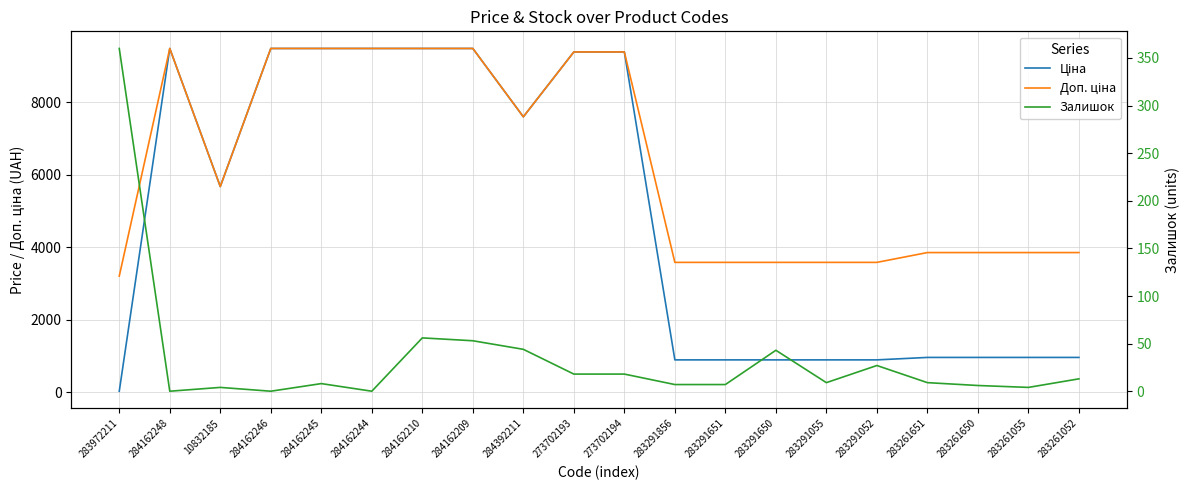

At which label does Ціна reach its minimum?

283972211